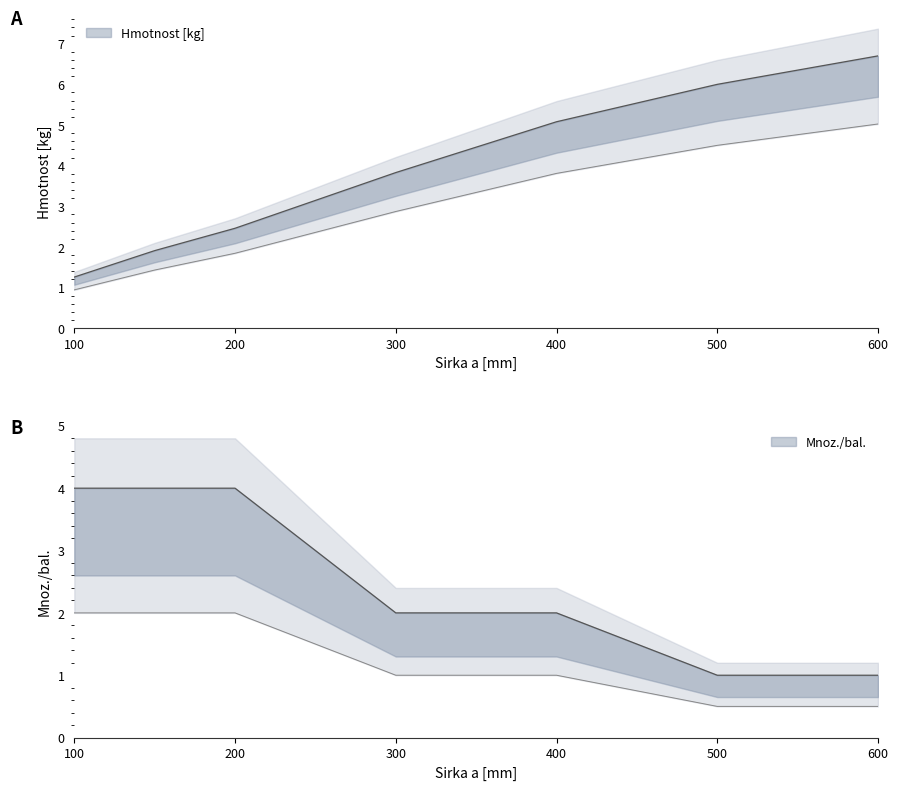

At which label does Hmotnost [kg] reach its peak?

600